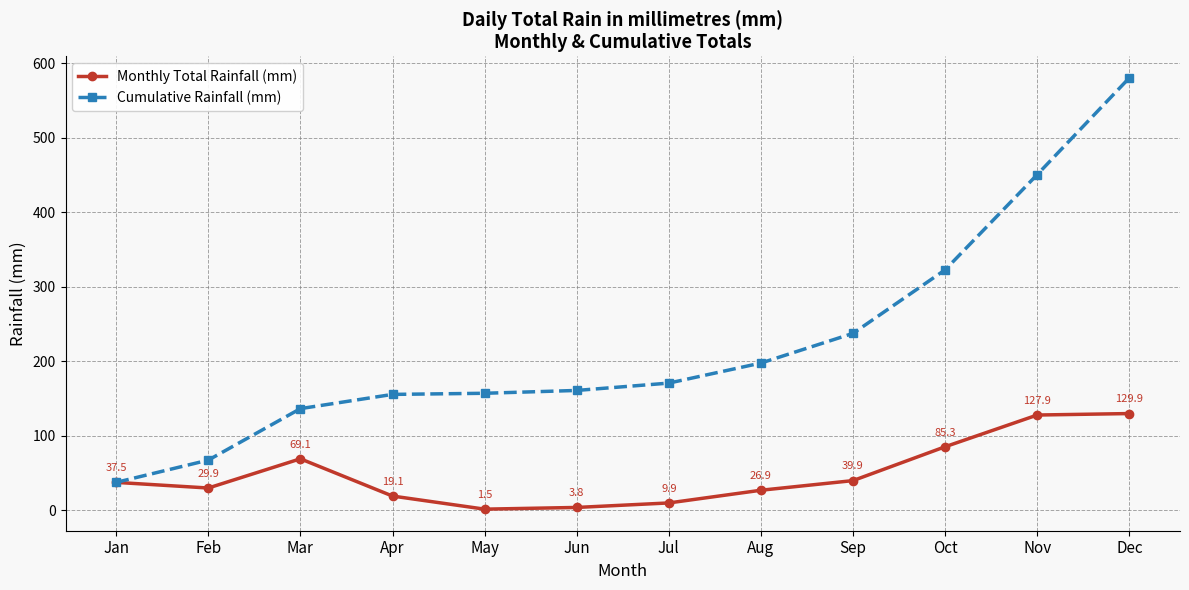

Rank the categories by Cumulative Rainfall (mm) value from lowest to highest.

Jan, Feb, Mar, Apr, May, Jun, Jul, Aug, Sep, Oct, Nov, Dec